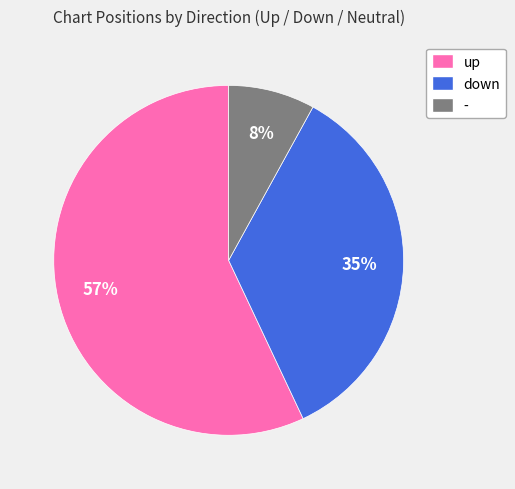

Between down and -, which is larger?

down